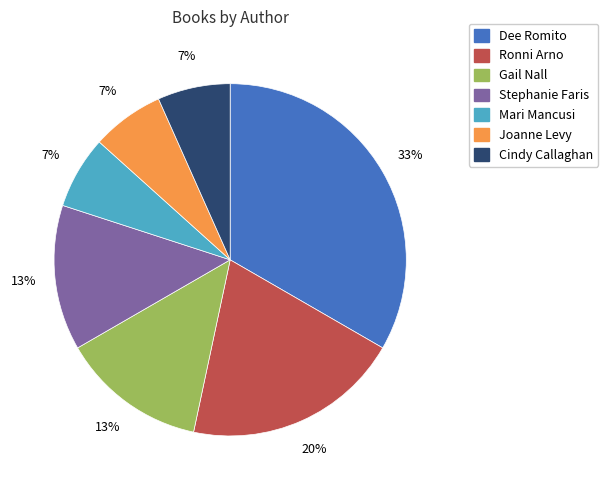

To the nearest percent, what is the average slice percentage?

14%